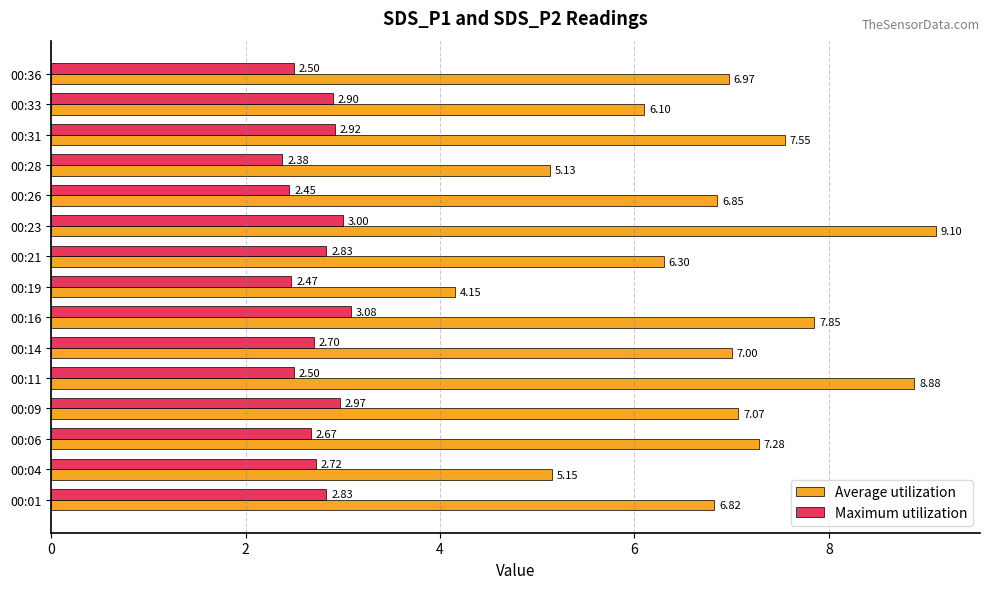

What is the difference between the maximum and minimum values in the Maximum utilization series?

0.7